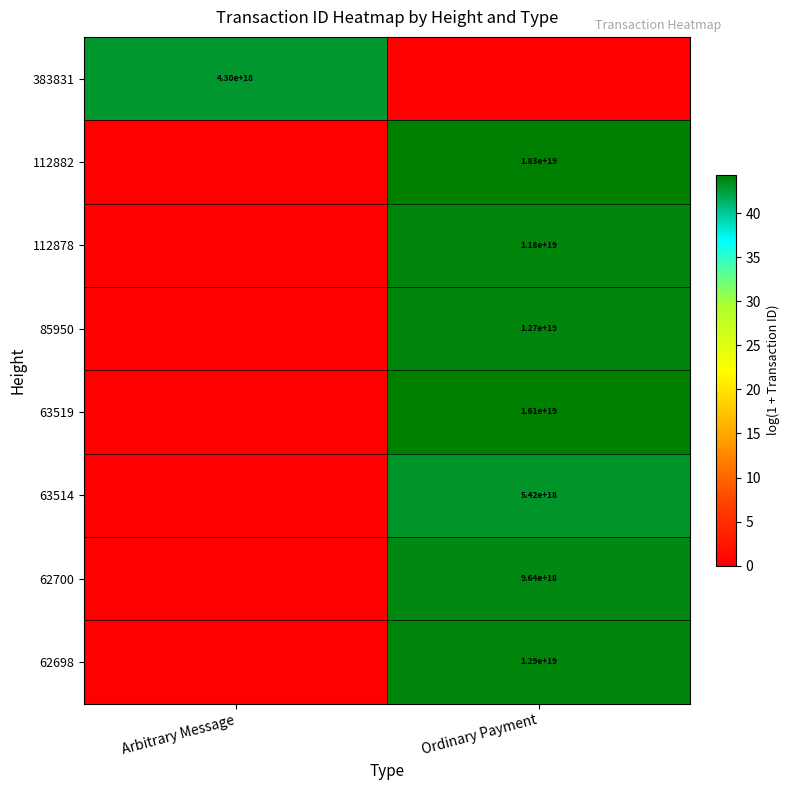

What is the difference between the highest and lowest values at Arbitrary Message?

42.9